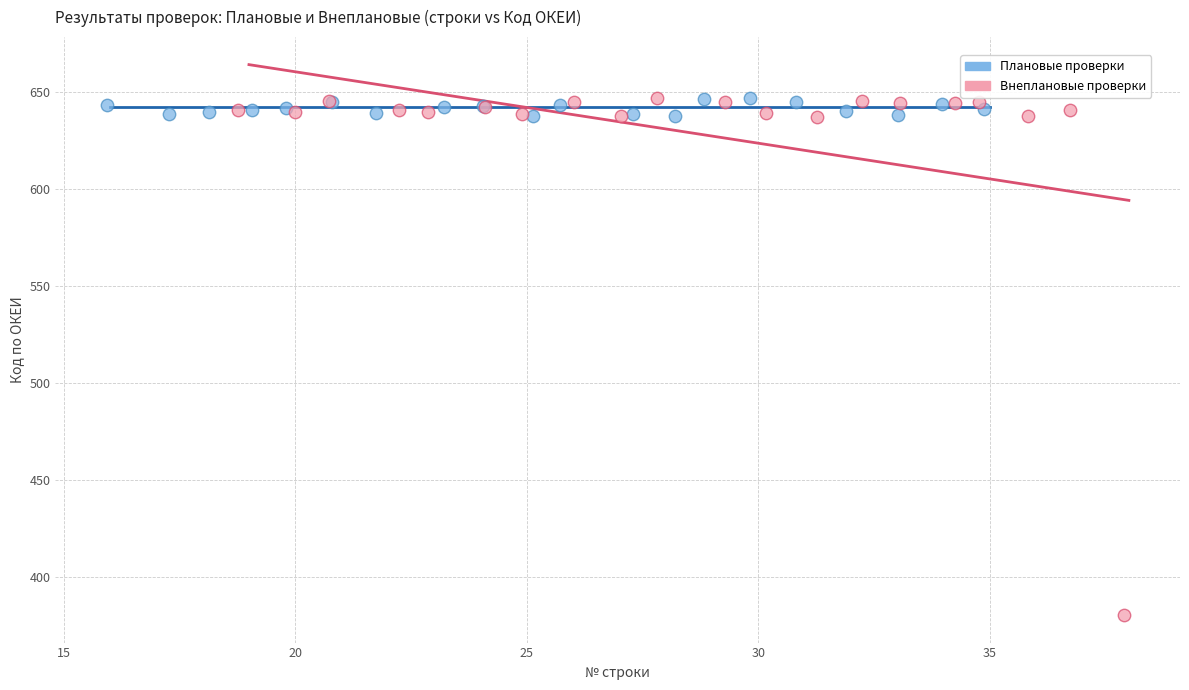

Which series has the largest Y range (max minus min)?

Внеплановые проверки